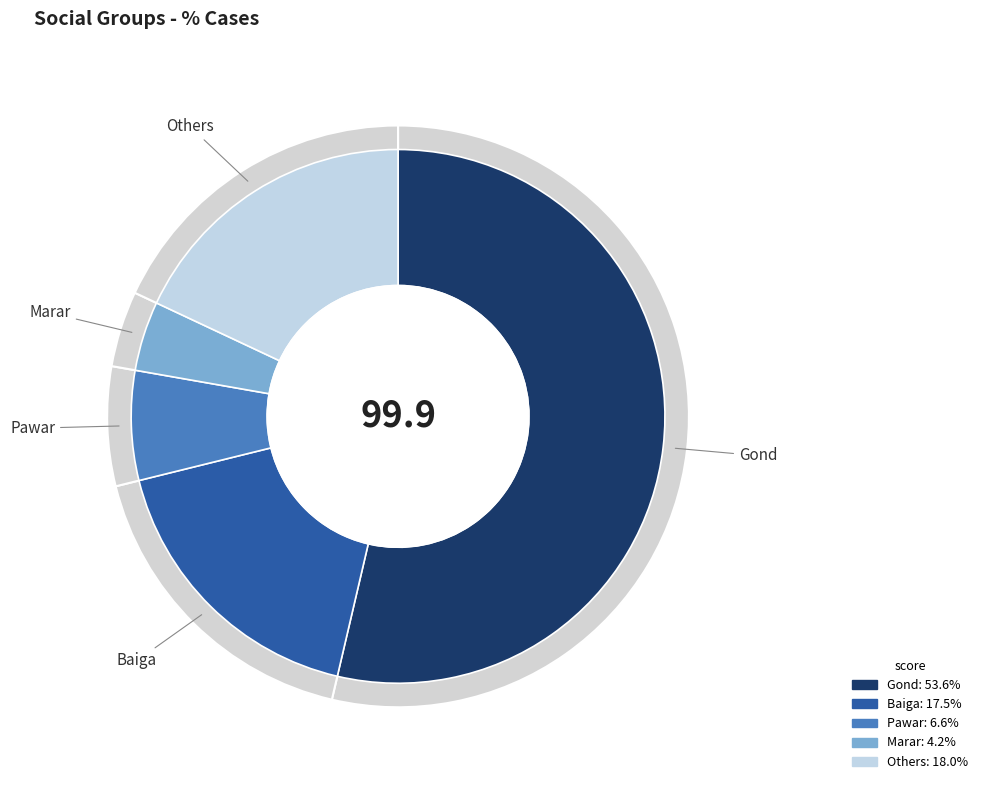

To the nearest percent, what is the difference between the largest and smallest slice percentages?

49%